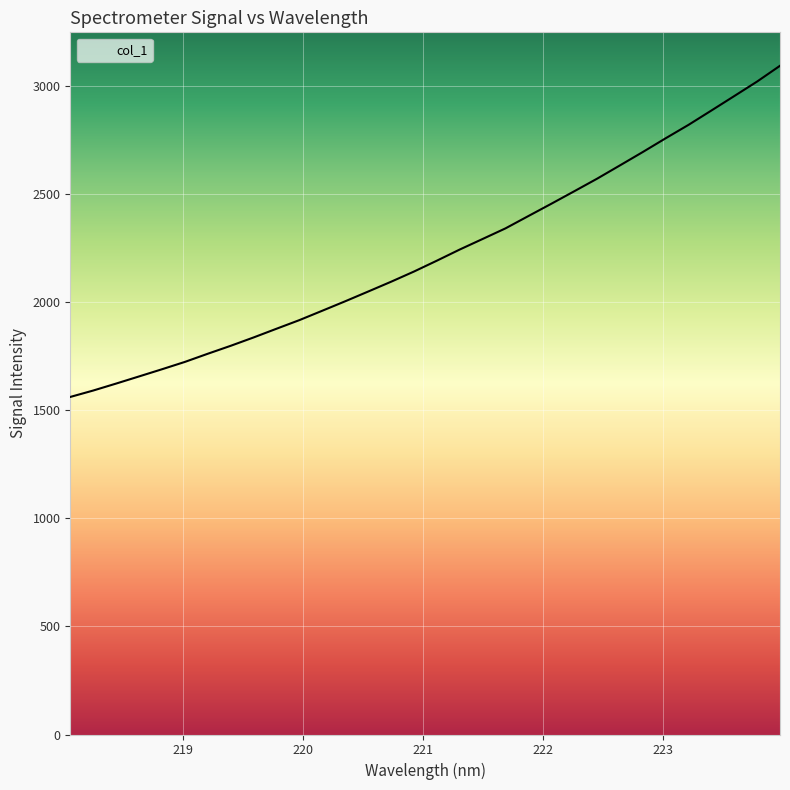

What is the minimum value shown in the chart?

1561.4